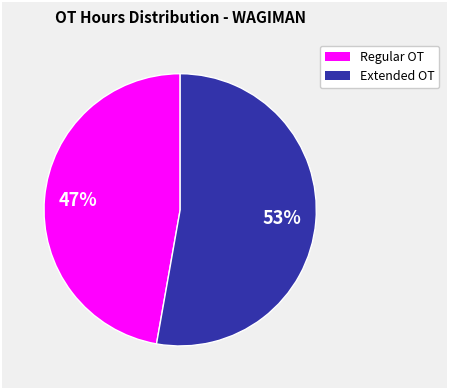

Is there any slice that represents more than half of the pie?

Yes